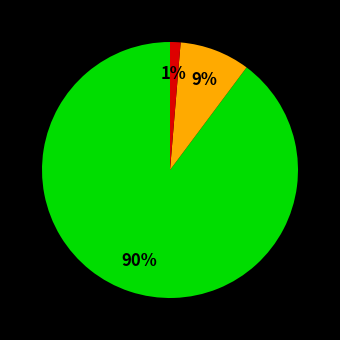

Does any single category account for the majority?

Yes